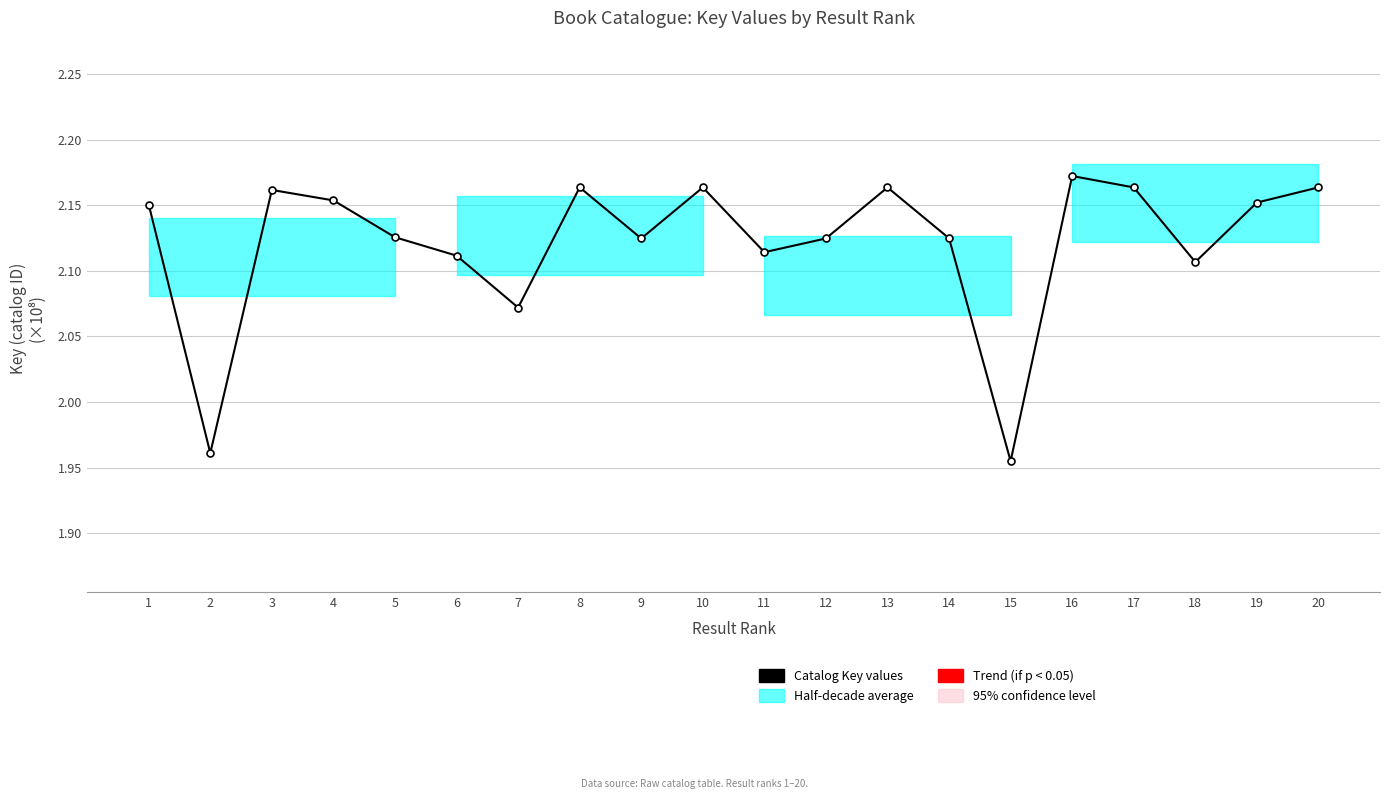

Which label corresponds to the largest value in the chart?

16